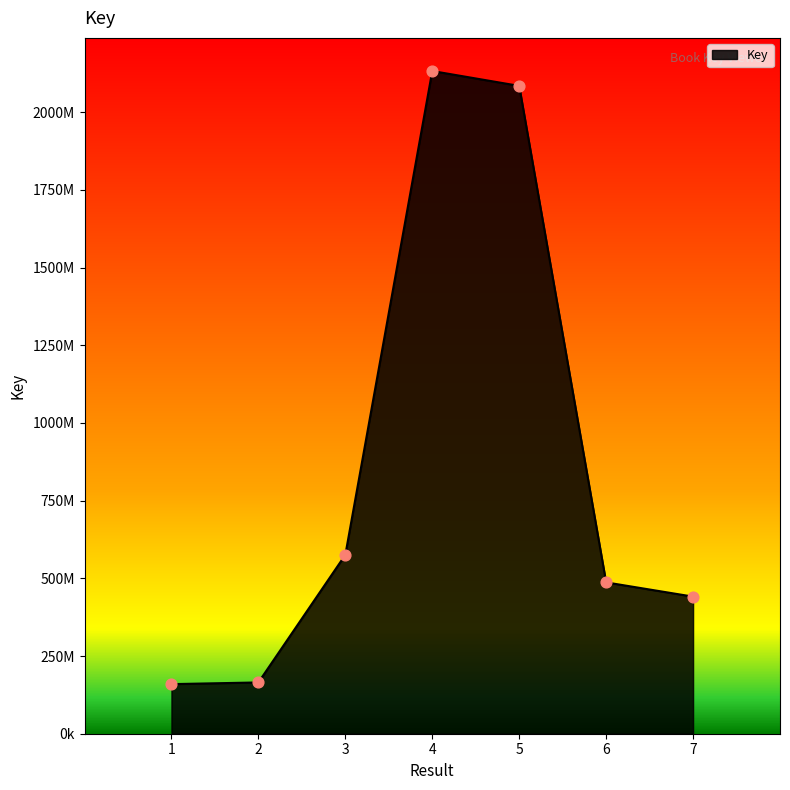

What is the change in value from 2 to 4?

+1967343317